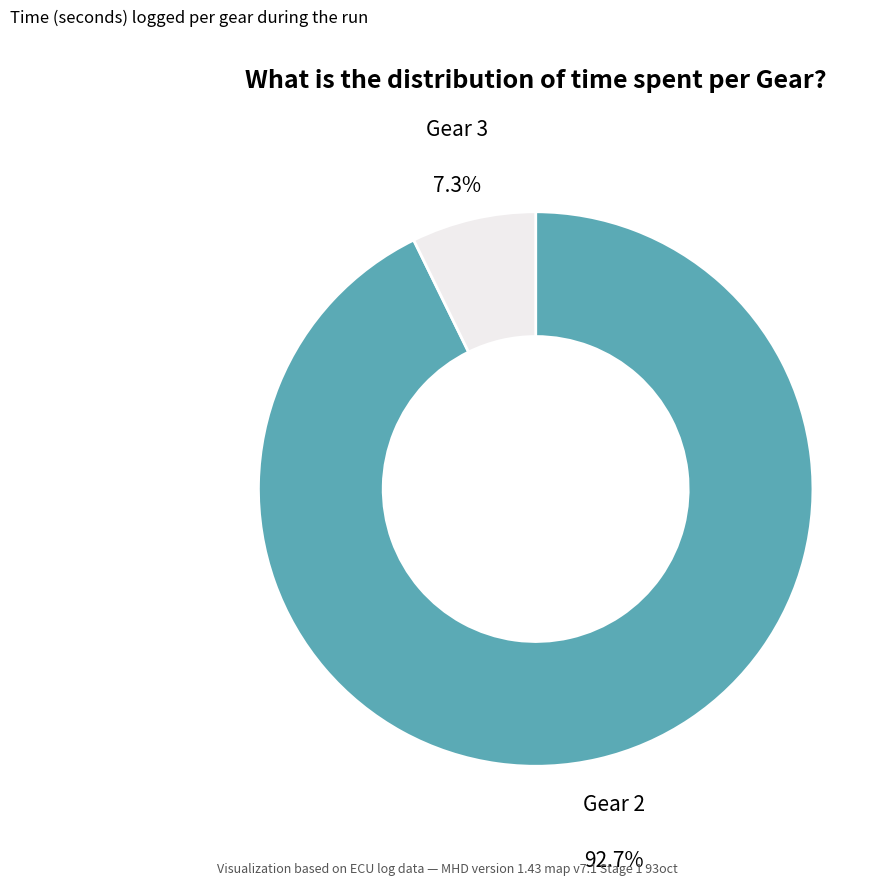

To the nearest percent, what is the difference between the Gear 3 and Gear 2 slice percentages?

85%